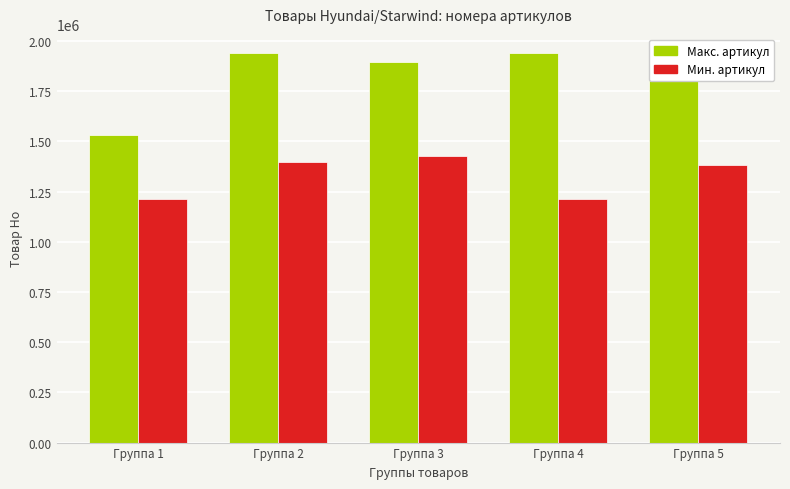

Rank the series by their maximum value, from highest to lowest.

Макс. артикул, Мин. артикул